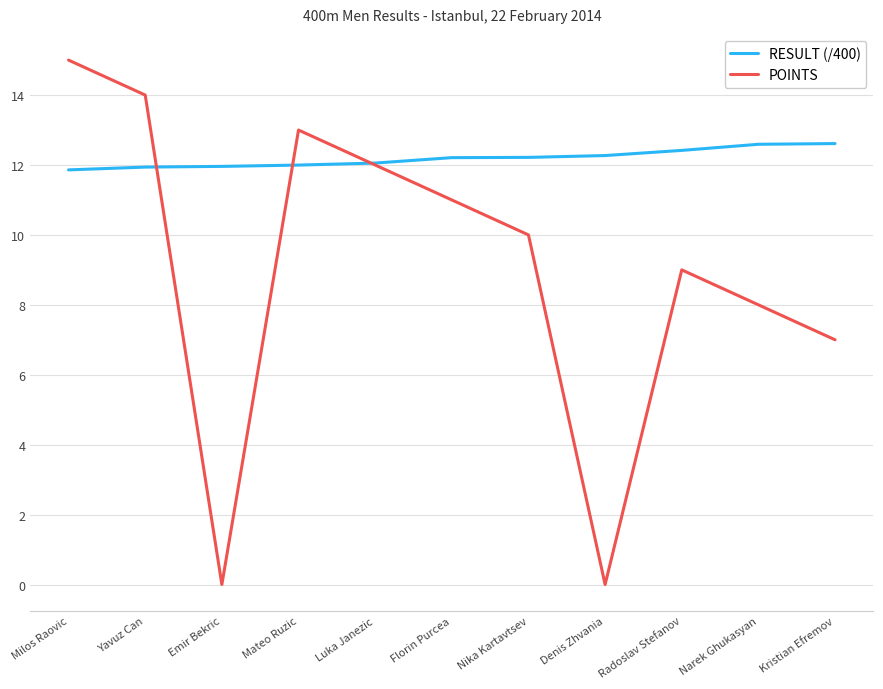

At which category is the sum across all series the highest?

Milos Raovic